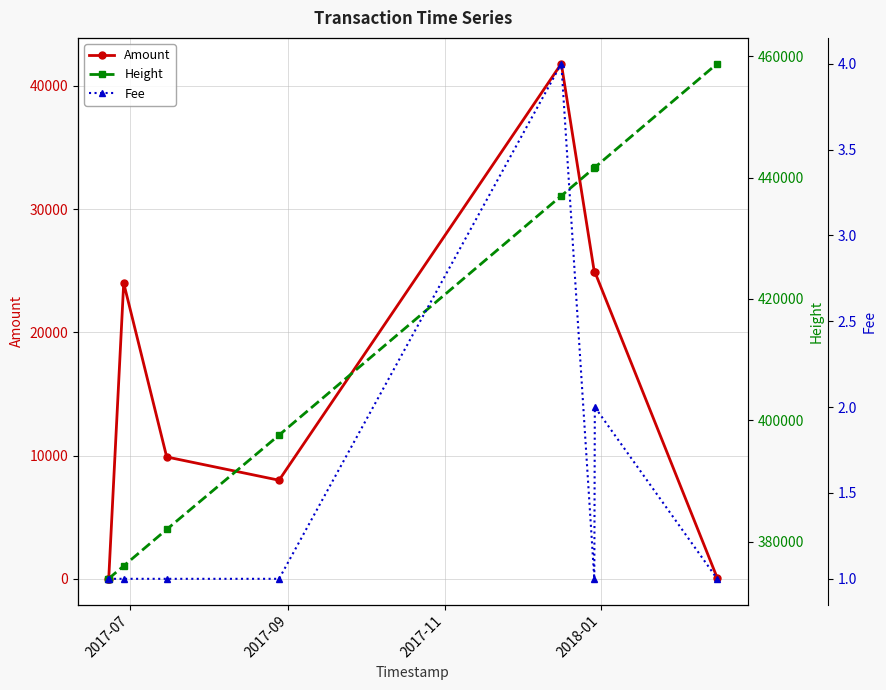

What is the value of the Amount point at the 7th from the left?

24900.0